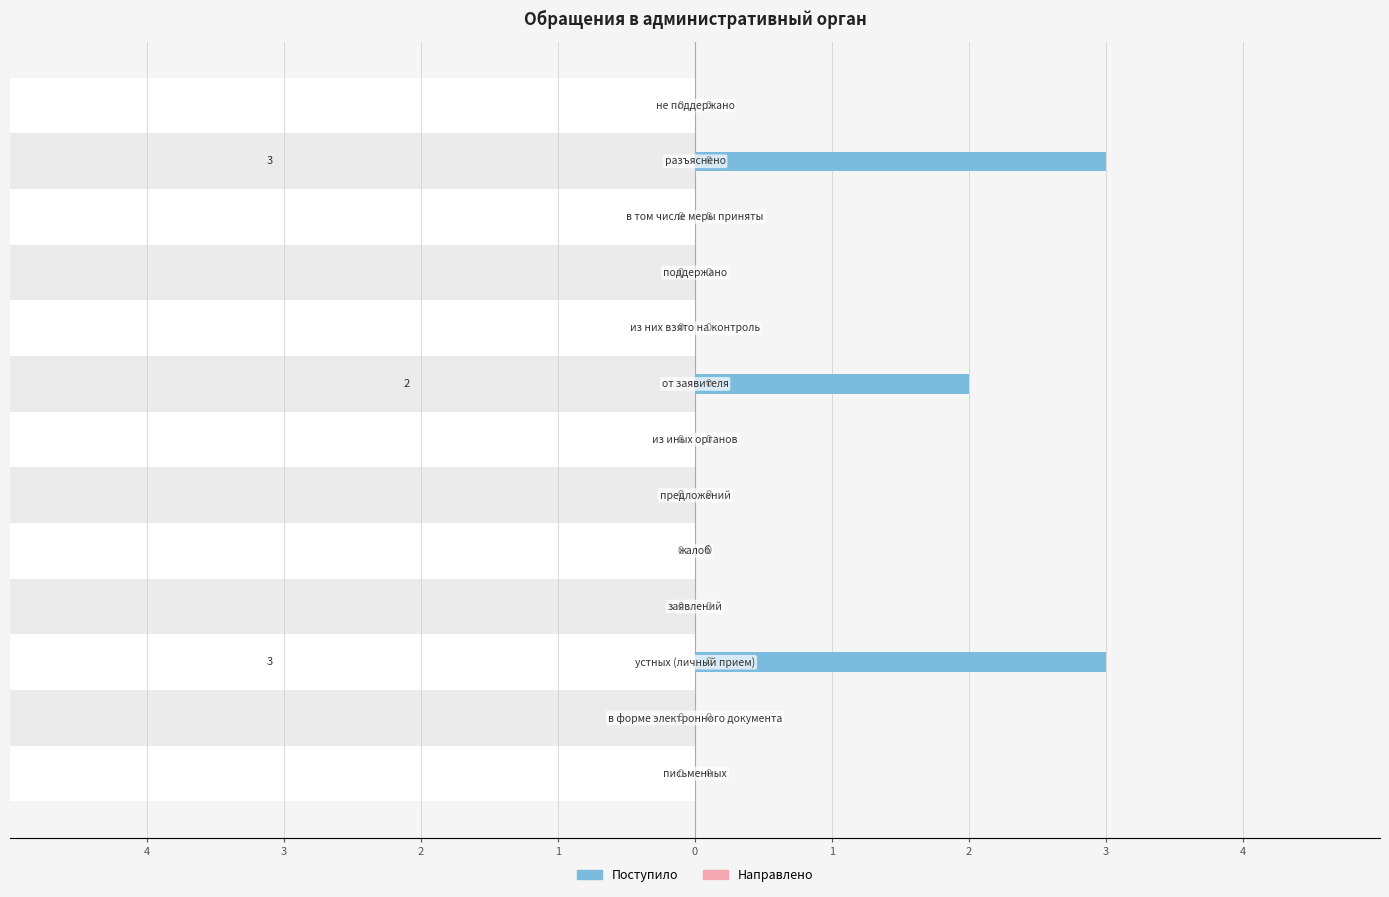

Is it true that Направлено equals 0.1 at 3?

False